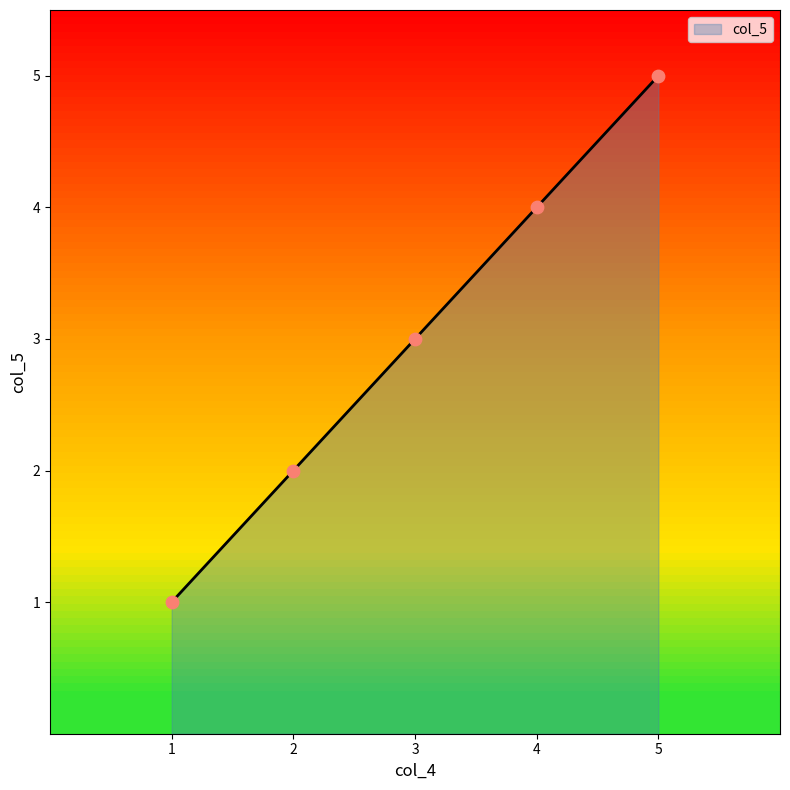

What is the change in value from 1 to 5?

+4